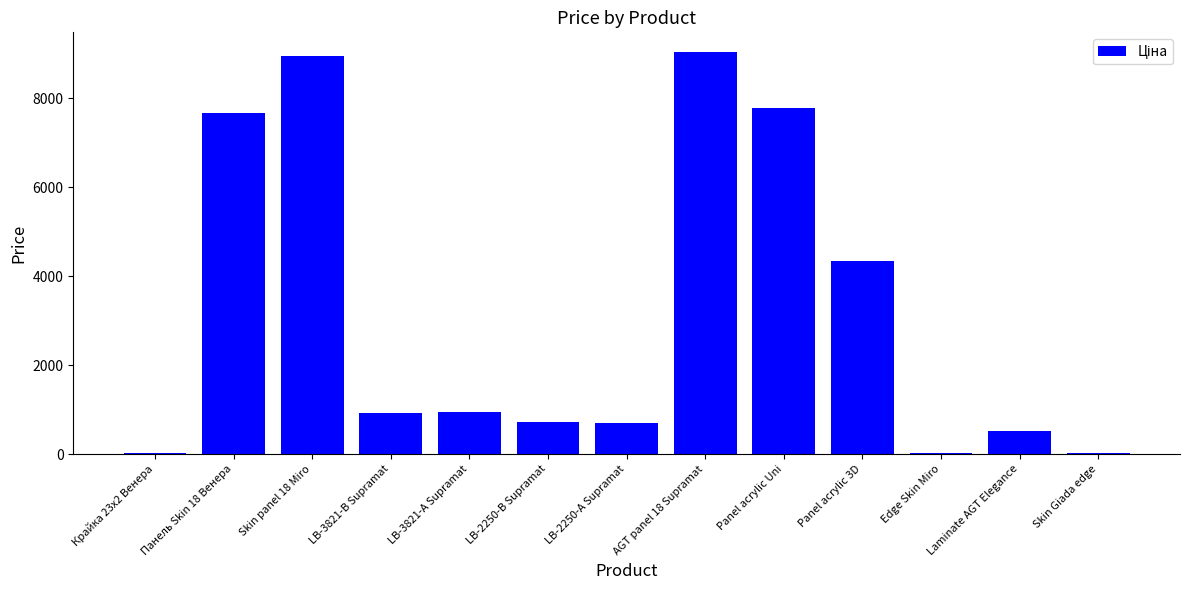

At which category does the chart reach its peak across all series?

AGT panel 18 Supramat